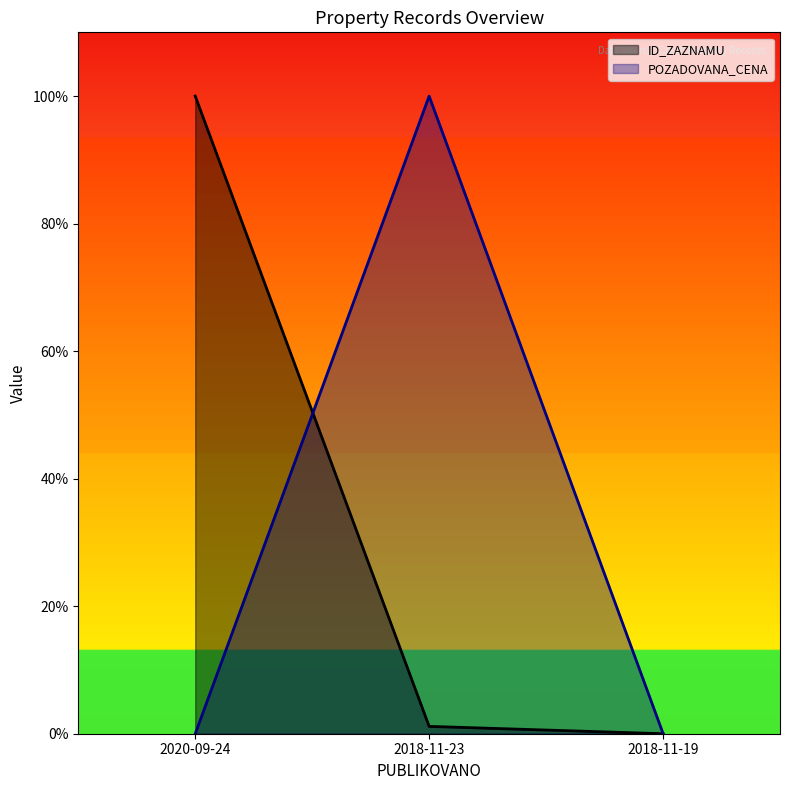

How many values in the ID_ZAZNAMU series are below 1?

1